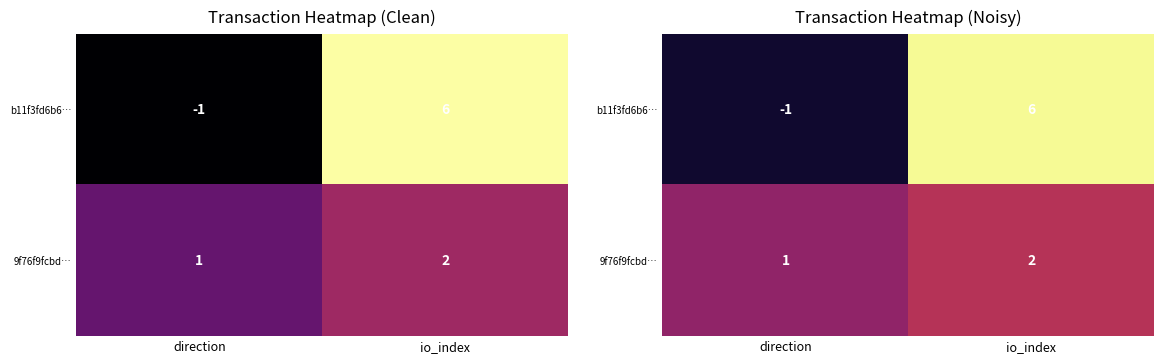

How many categories are shown in the chart?

2